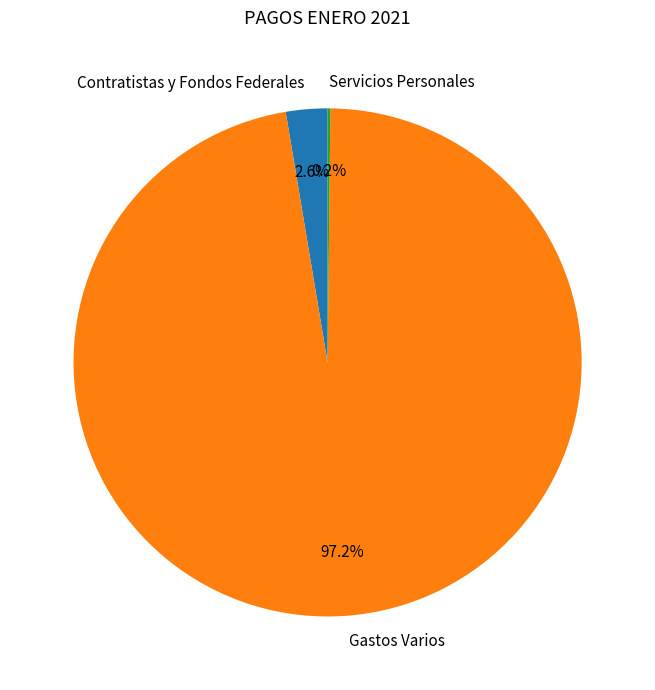

Which has a higher value, Gastos Varios or Contratistas y Fondos Federales?

Gastos Varios